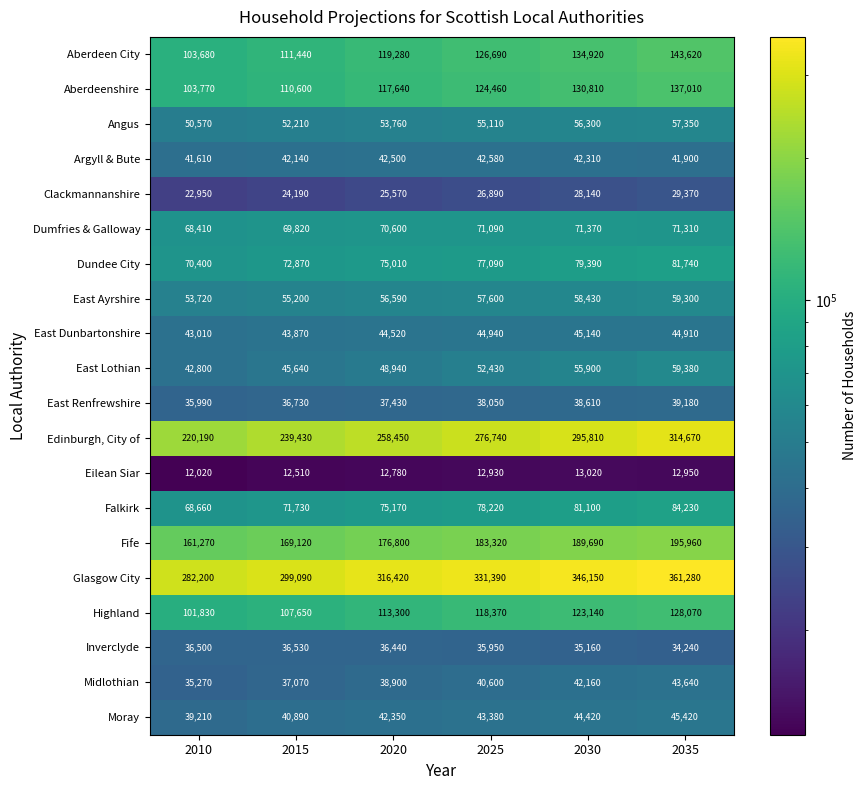

What value does the Eilean Siar series have at 2015?

12510